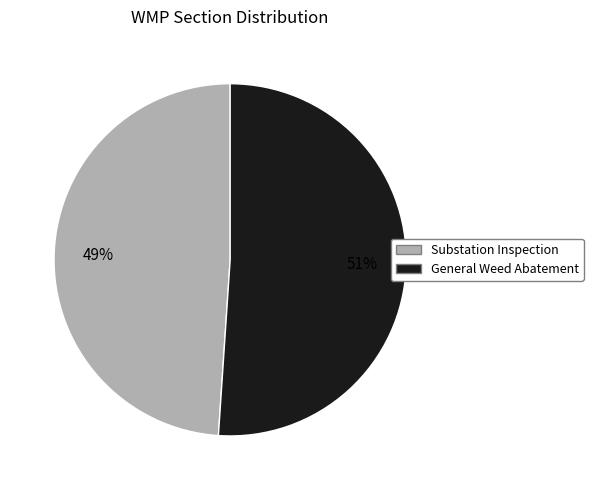

Is it true that General Weed Abatement is 51% of the pie?

True